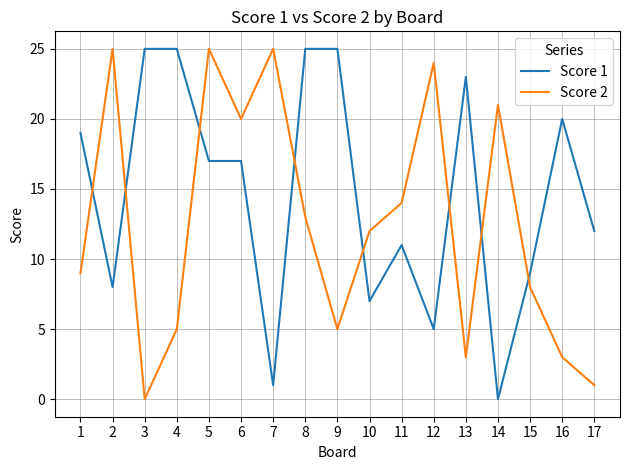

In Score 2, how many points are lower than both neighbors (excluding endpoints)?

4